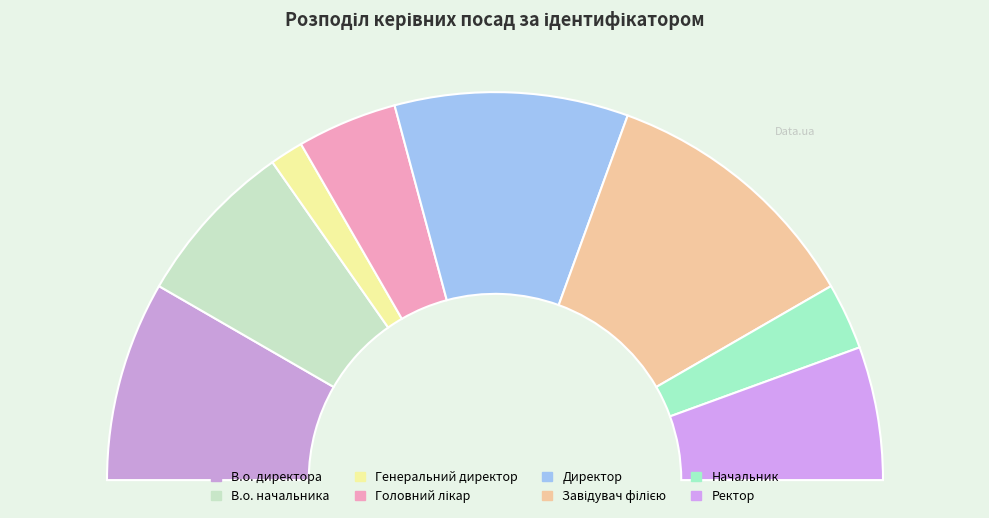

Do Завідувач філією and Директор together represent more than half of the pie?

No